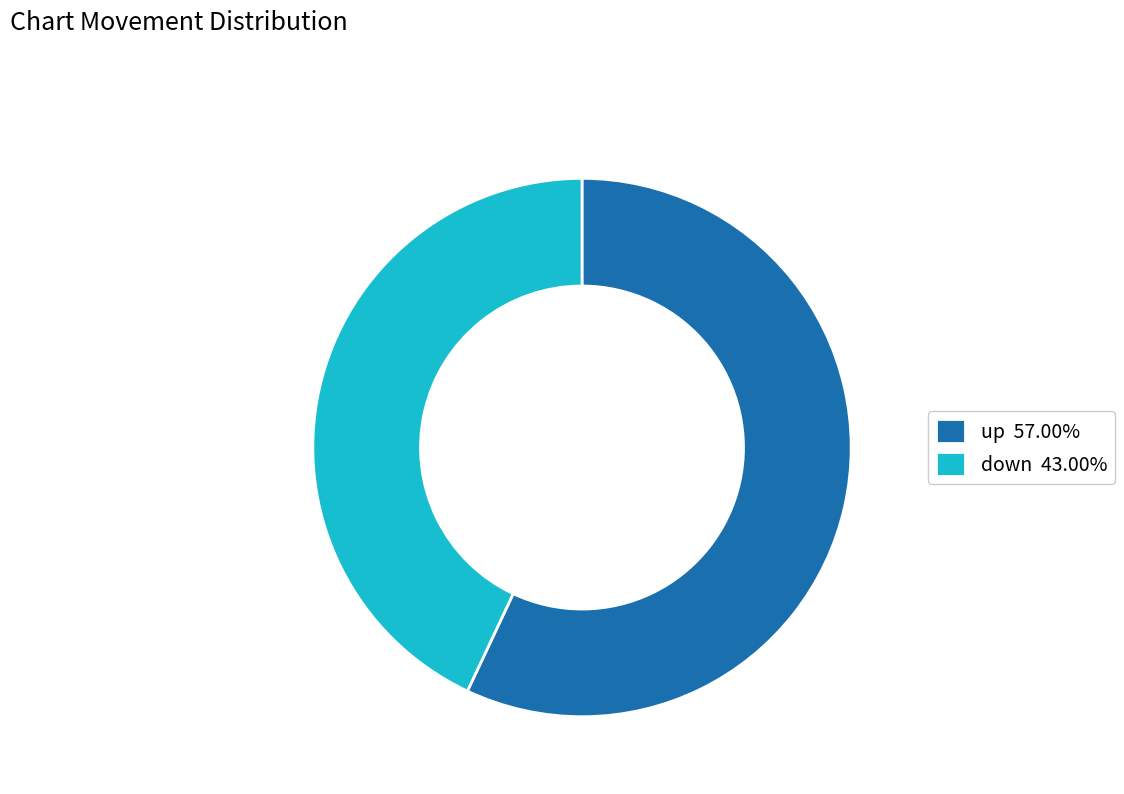

Combined, do up and down account for over 50%?

Yes